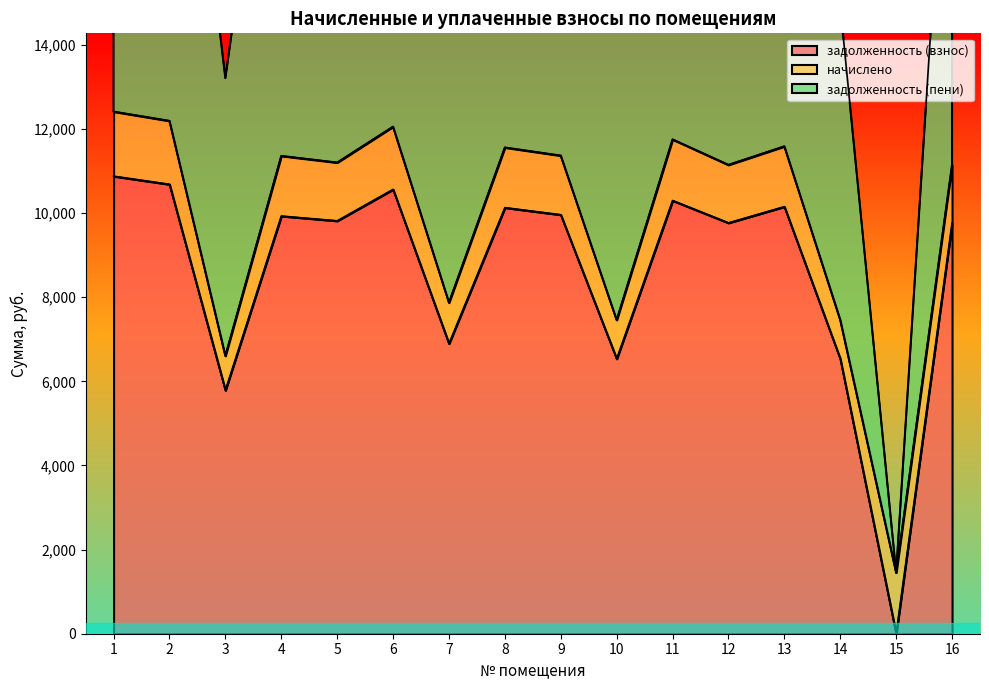

How many data points in задолженность (пени) are less than 22718?

8